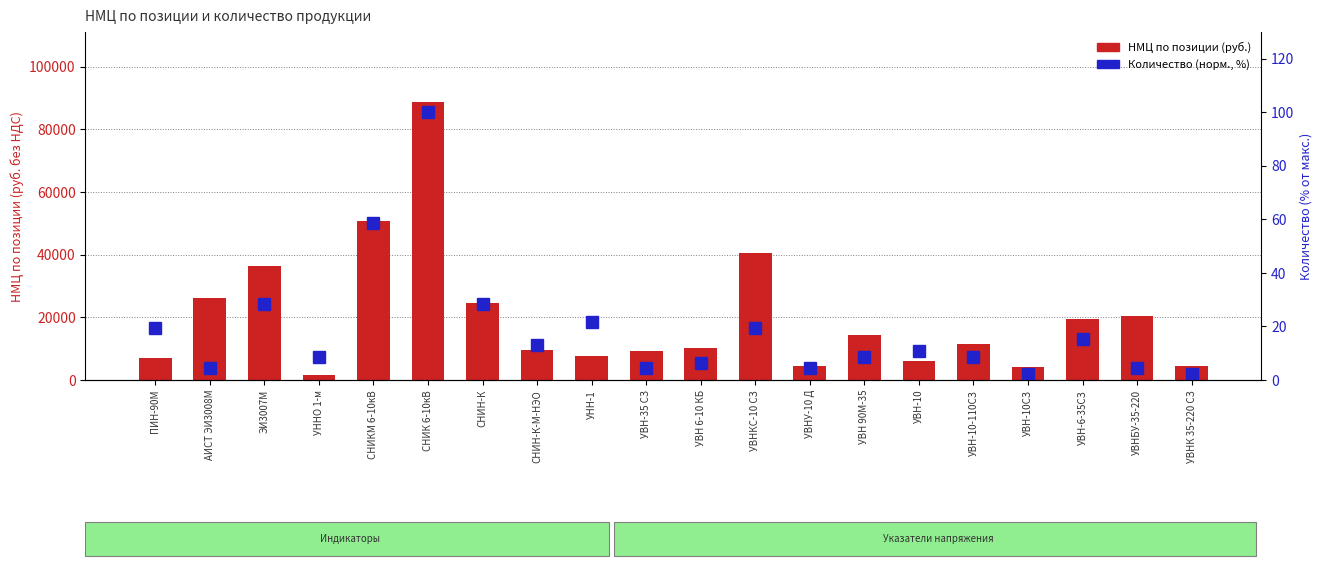

Is it true that Количество (норм., %) equals 4.3 at АИСТ ЭИ3008М?

True